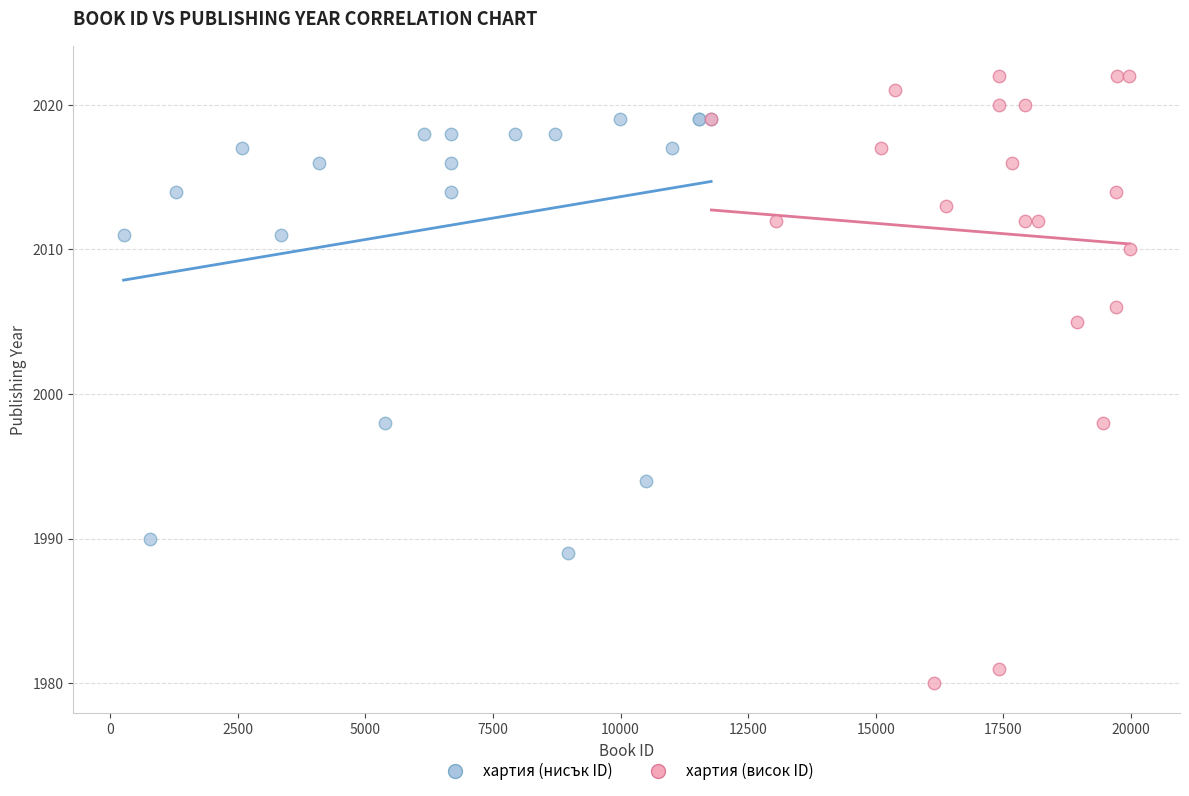

Which series reaches the minimum Y coordinate?

хартия (висок ID)